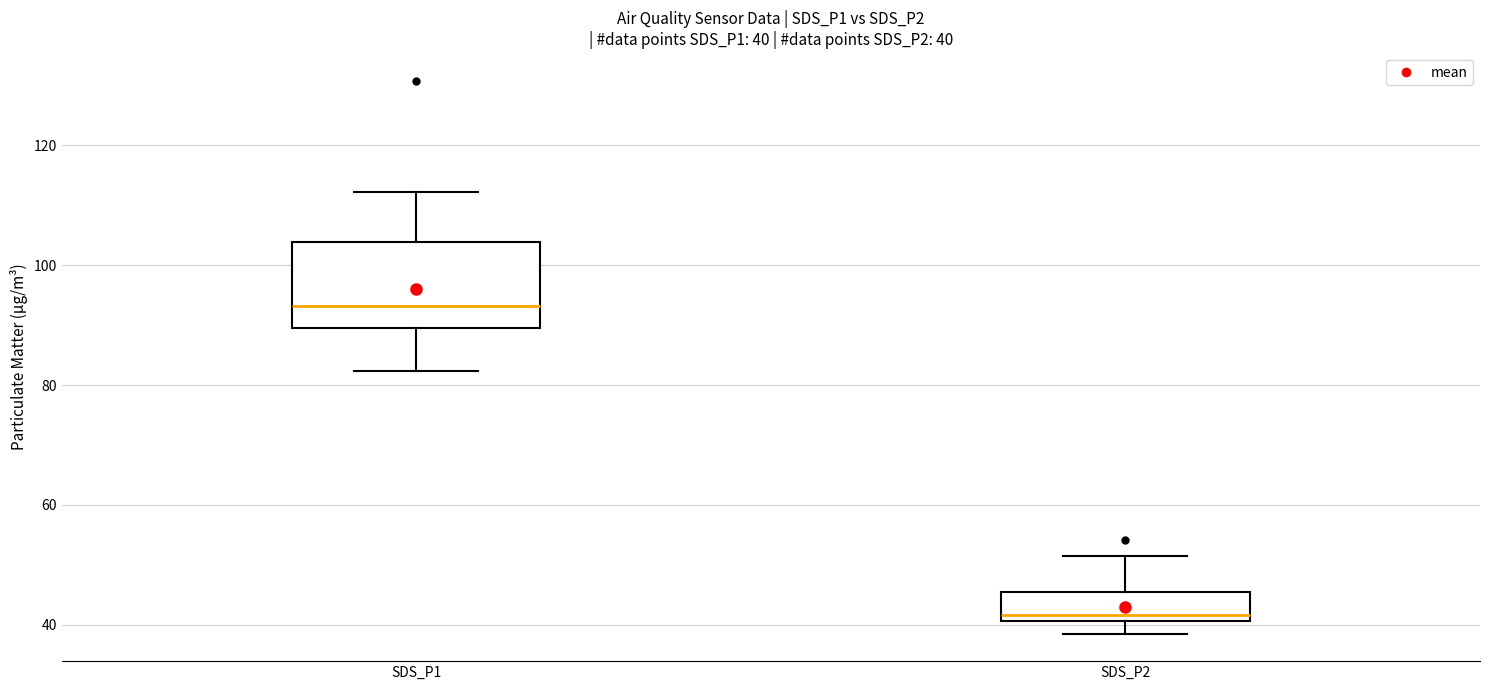

Which box has the lowest median line?

SDS_P2